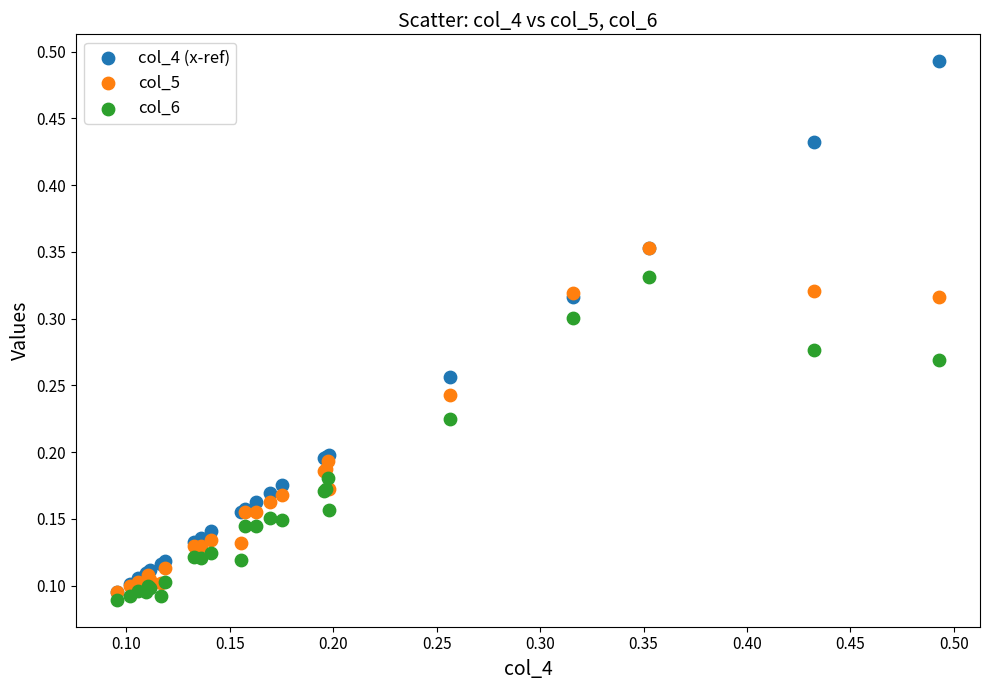

Which series has the largest Y range (max minus min)?

col_4 (x-ref)